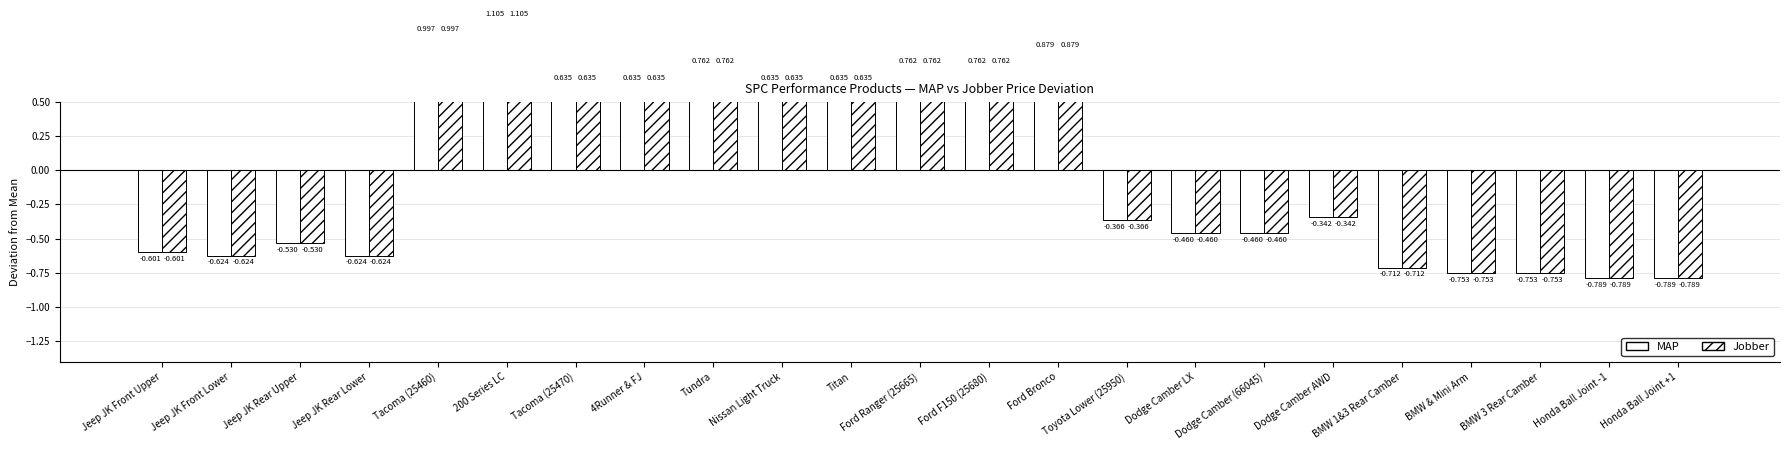

How many series are shown in this chart?

2